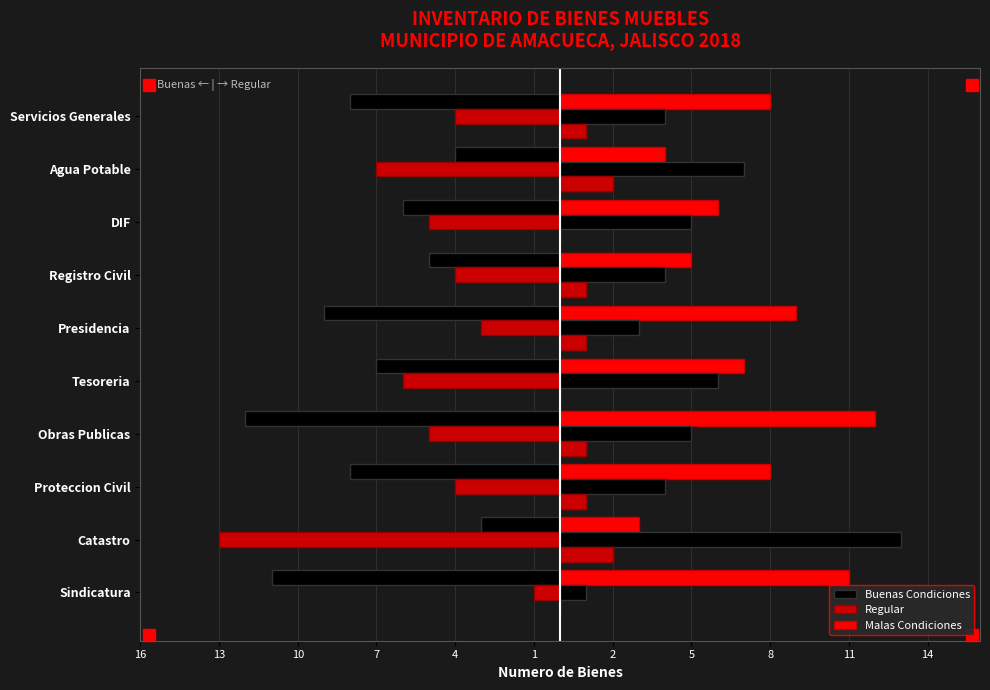

What is the spread (max minus min) of values at Servicios Generales?

9